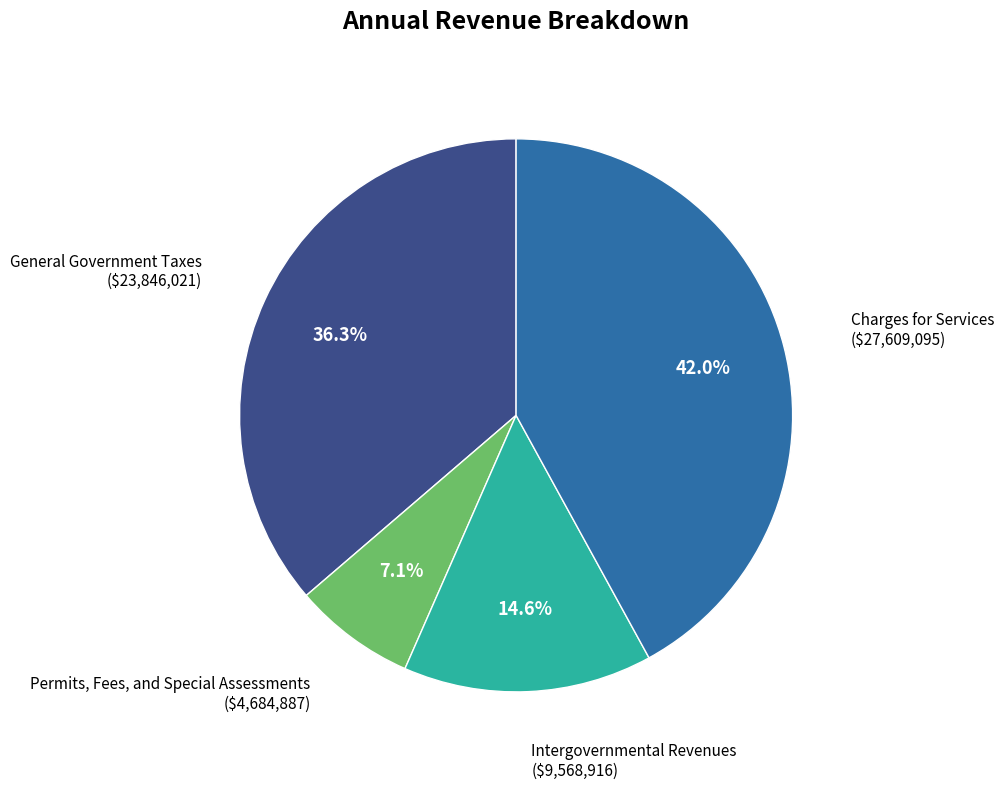

Which category has the smallest portion of the pie?

Permits, Fees, and Special Assessments